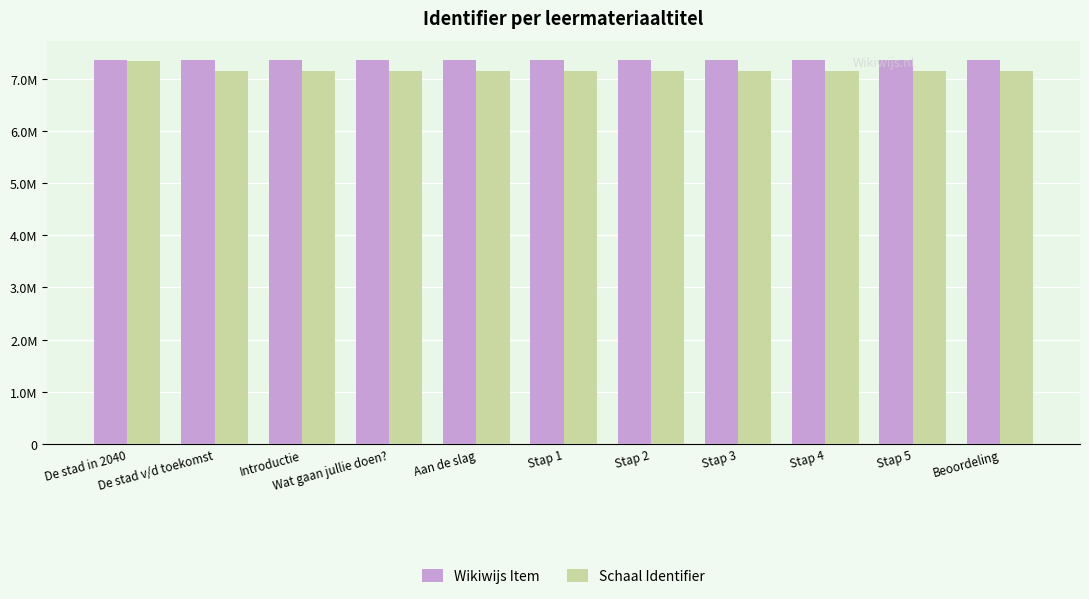

Rank the series at De stad v/d toekomst from highest to lowest value.

Wikiwijs Item, Schaal Identifier